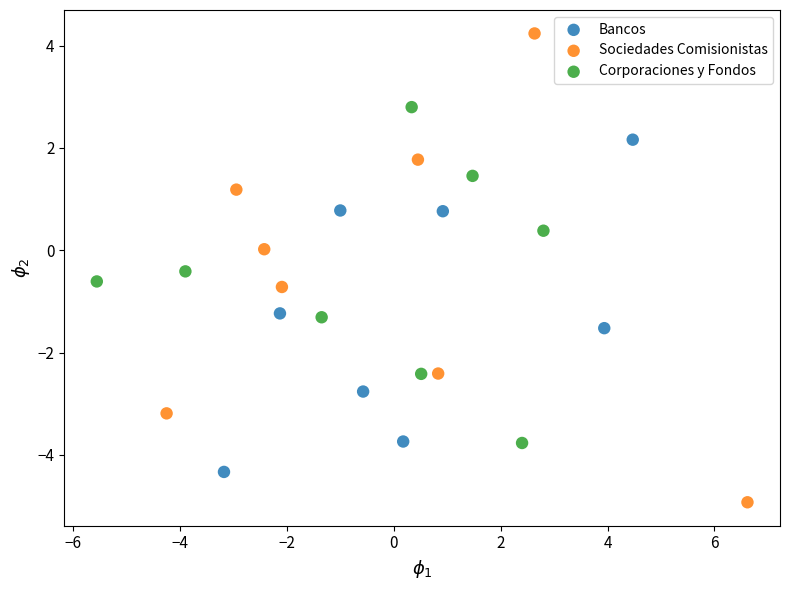

Which series reaches the maximum Y coordinate?

Sociedades Comisionistas